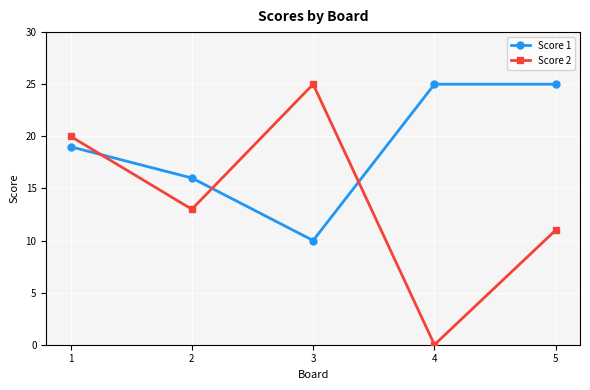

Which category has the lowest value in the Score 1 series?

3